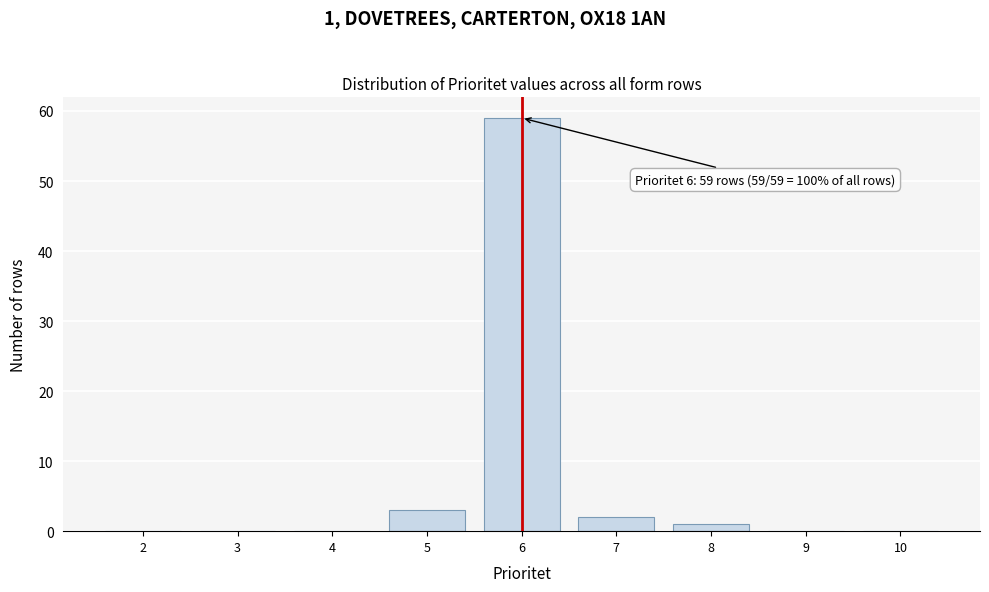

Reading right to left, what are all the values shown in this chart?

10=0	9=0	8=1	7=2	6=59	5=3	4=0	3=0	2=0